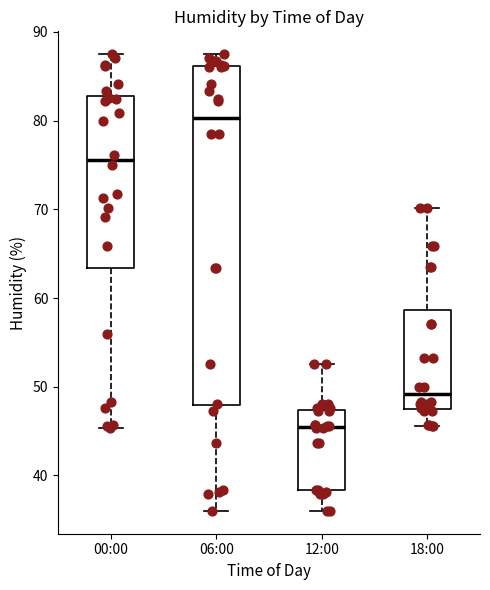

Where is the lower edge of the box for 12:00 on the y-axis? The values are not printed on the chart, so give them approximately, as read against the axis.

38